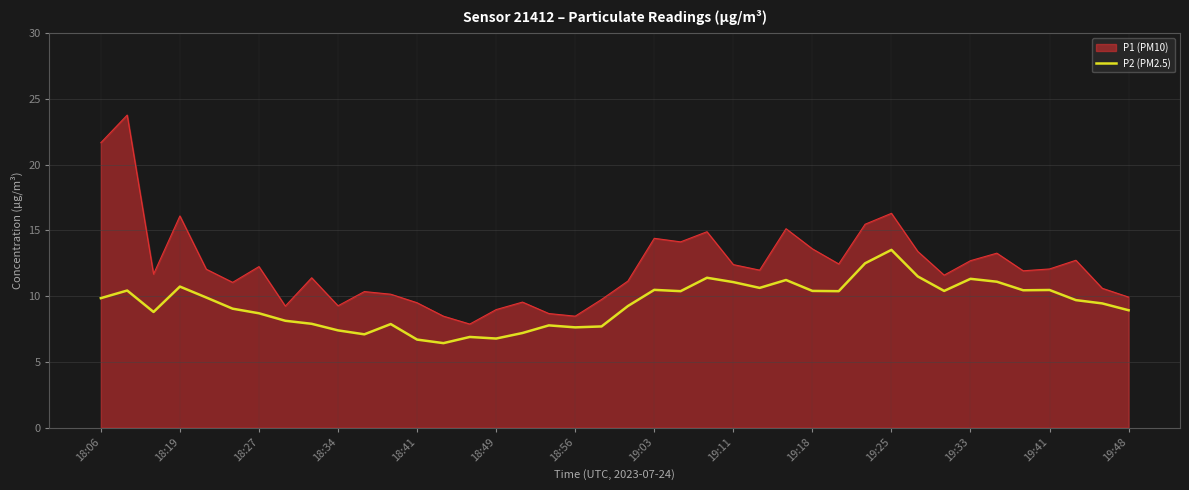

Which series has the largest range (max minus min)?

P1 (PM10)